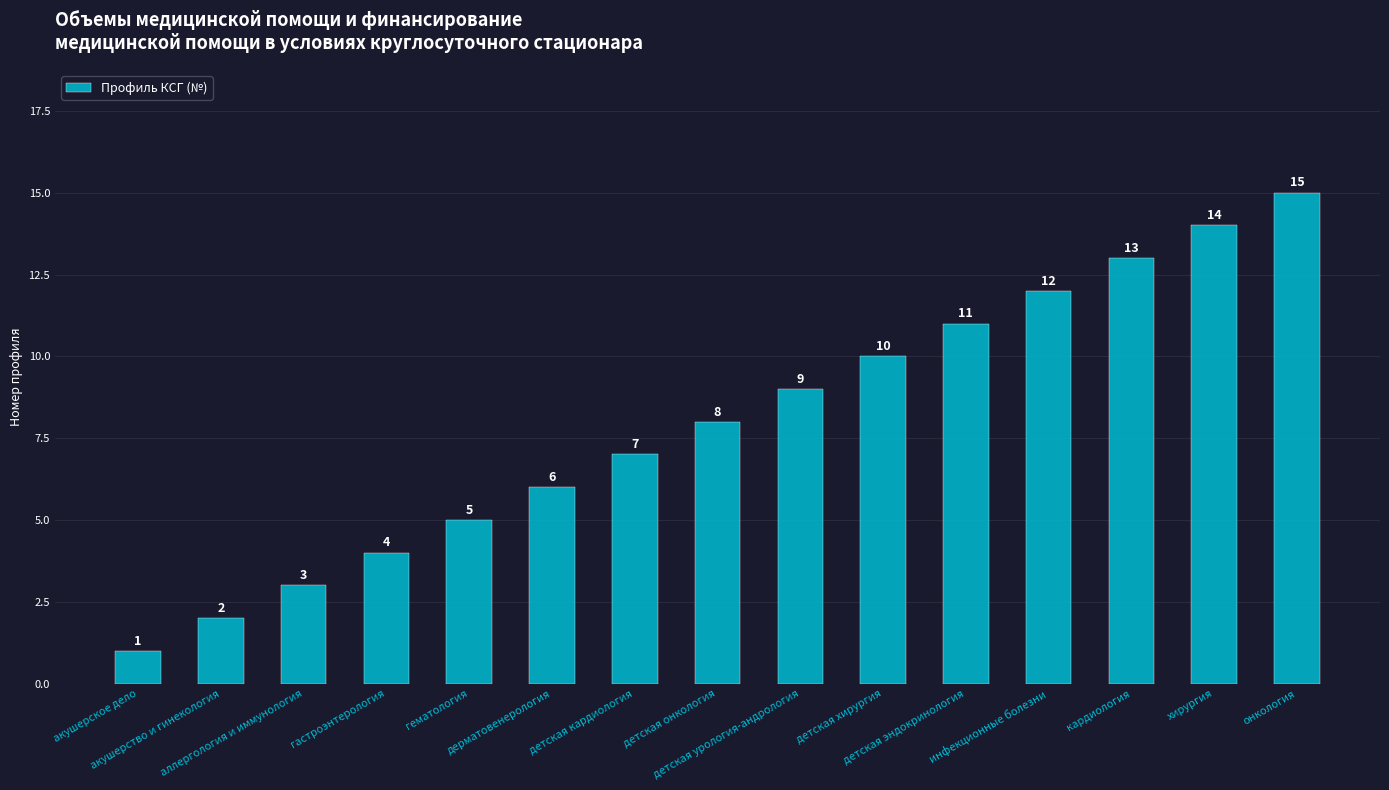

Reading left to right, list all the values displayed in this chart.

1	2	3	4	5	6	7	8	9	10	11	12	13	14	15